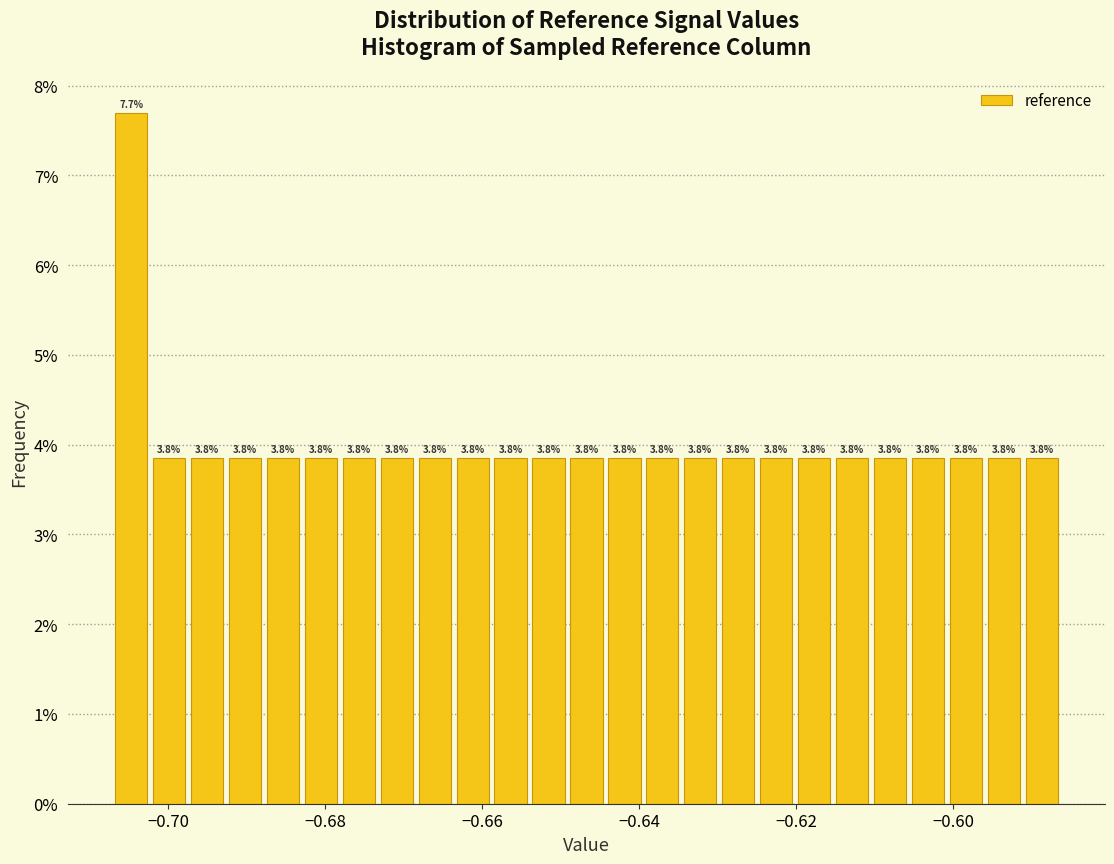

Read against the x-axis, roughly where is the centre of the tallest bar?

-0.704